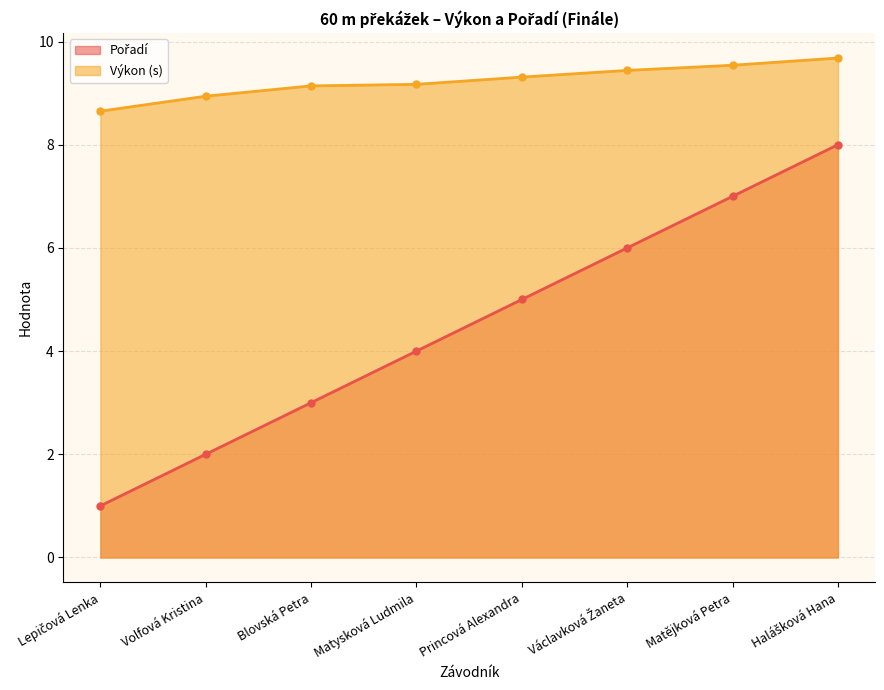

Rank the categories by Pořadí value from lowest to highest.

Lepičová Lenka, Volfová Kristina, Blovská Petra, Matysková Ludmila, Princová Alexandra, Václavková Žaneta, Matějková Petra, Halášková Hana